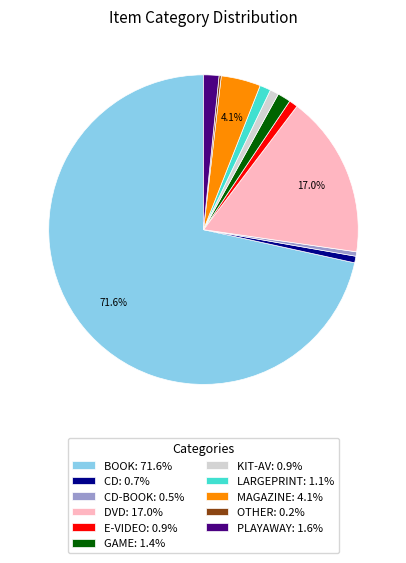

Is the sum of E-VIDEO: 0.9% and MAGAZINE: 4.1% greater than half?

No